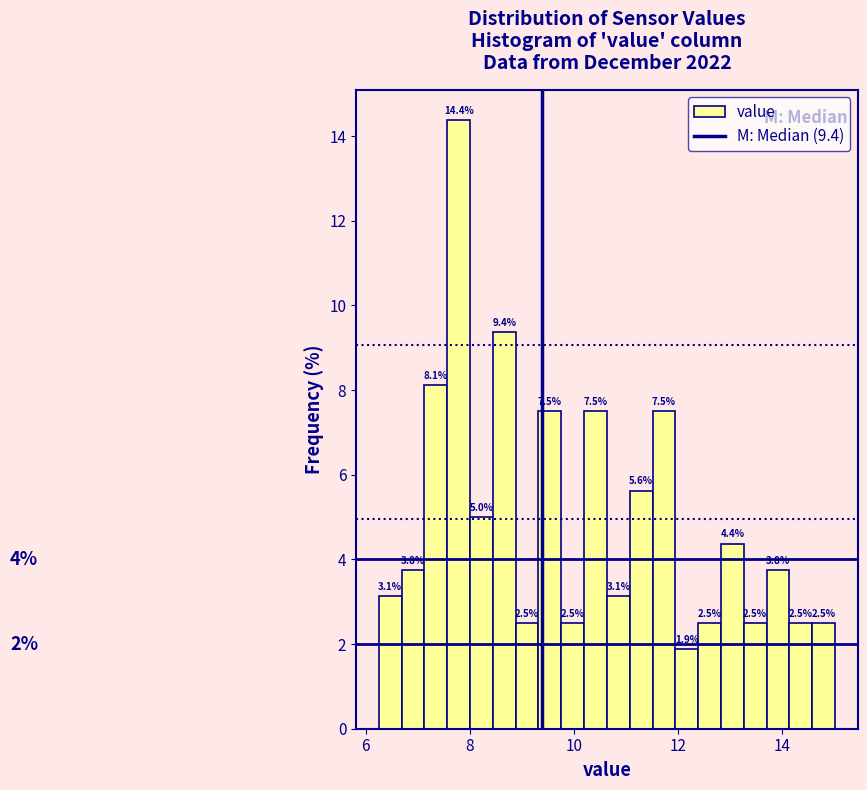

Read against the x-axis, roughly where is the centre of the tallest bar?

7.8